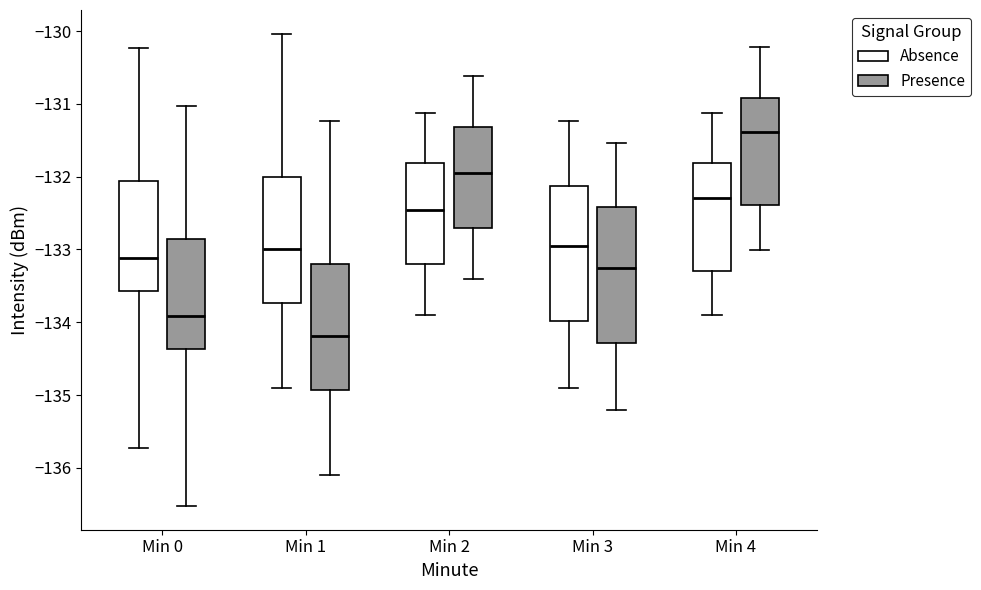

Where does the lower whisker of the box for Min 0 (Absence) end on the y-axis? The values are not printed on the chart, so give them approximately, as read against the axis.

-135.7